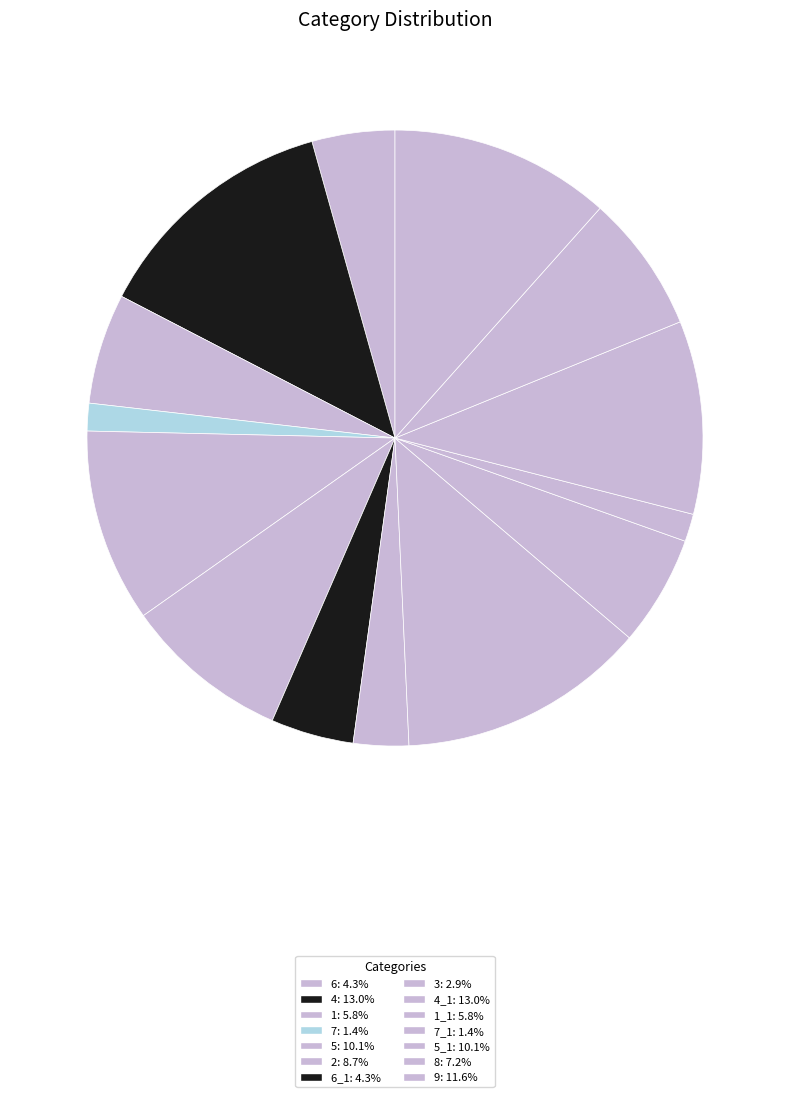

How many slices are in this pie chart?

14